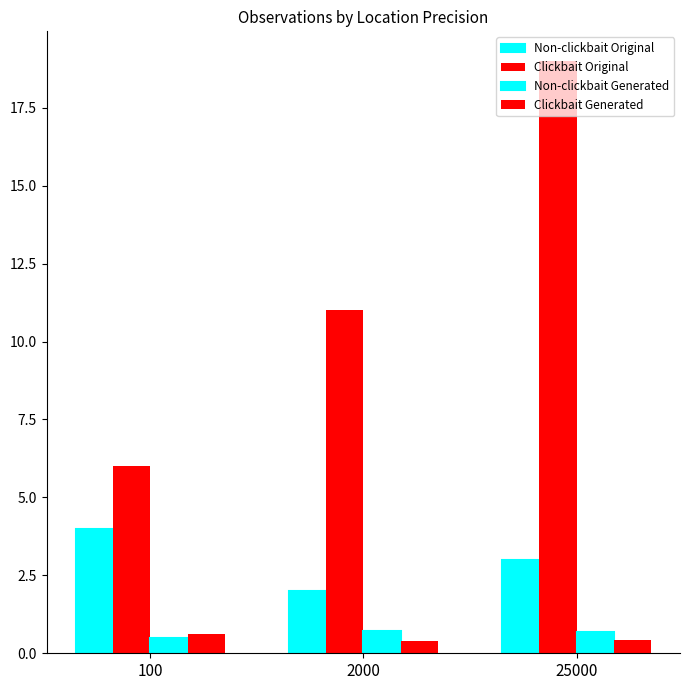

How many groups of bars are there?

3